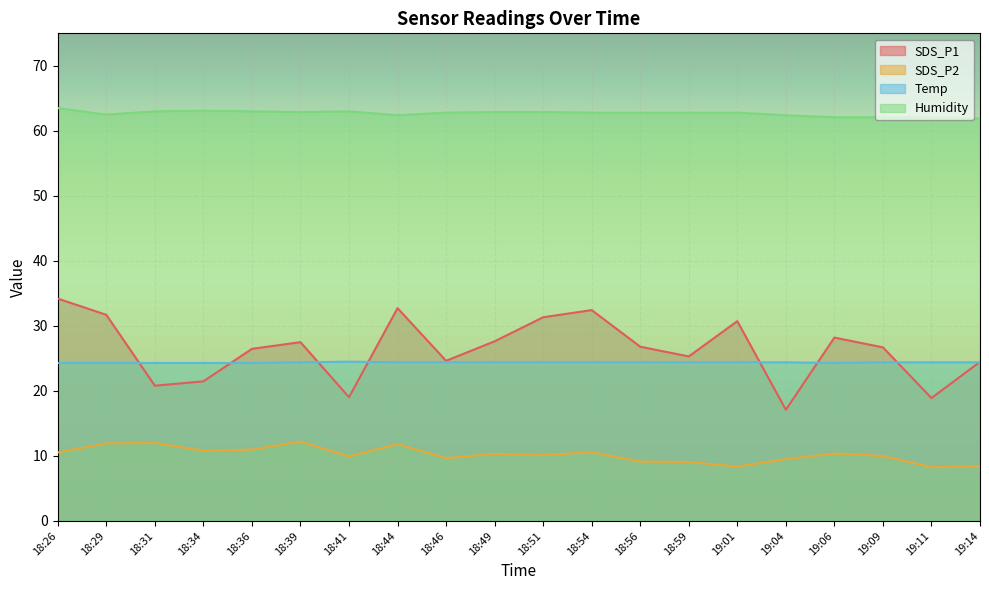

What is the label of the 19th point from the right?

18:29